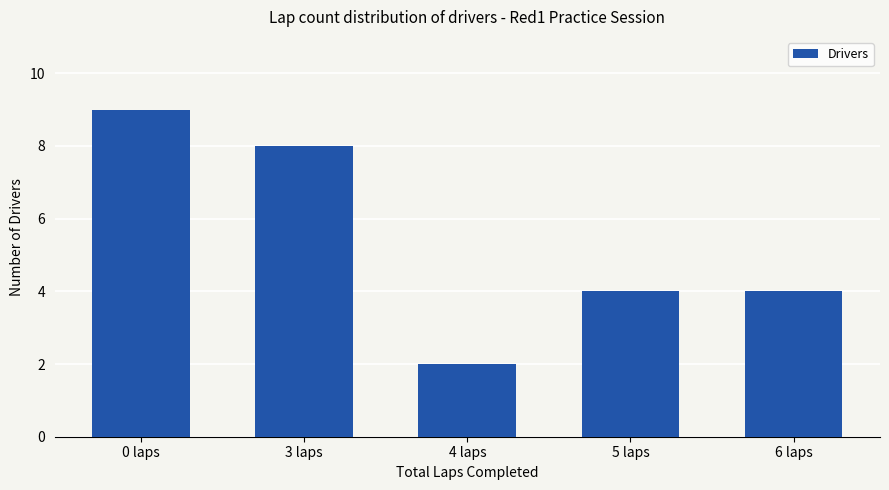

What is the label of the 2nd bar from the right?

5 laps